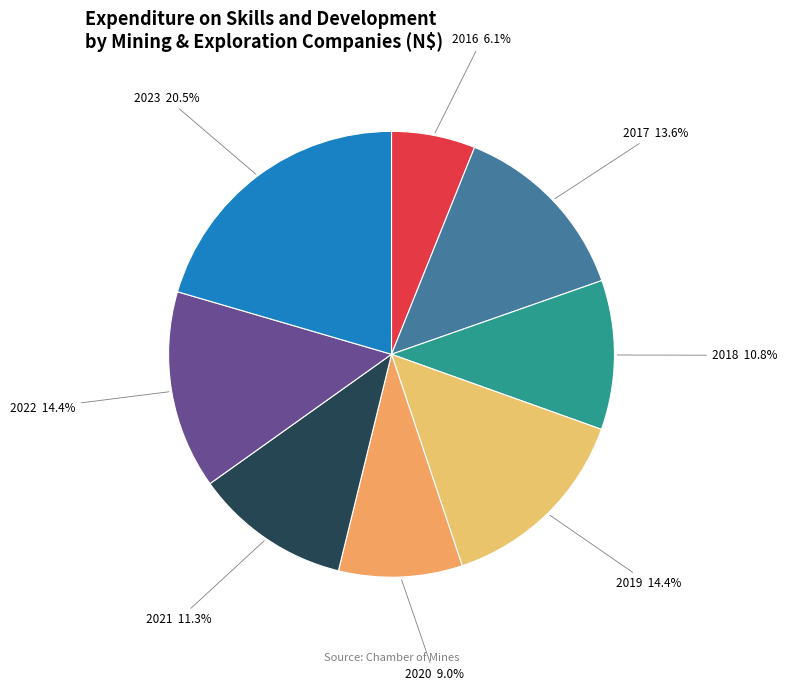

To the nearest percent, what is the average slice percentage?

12%